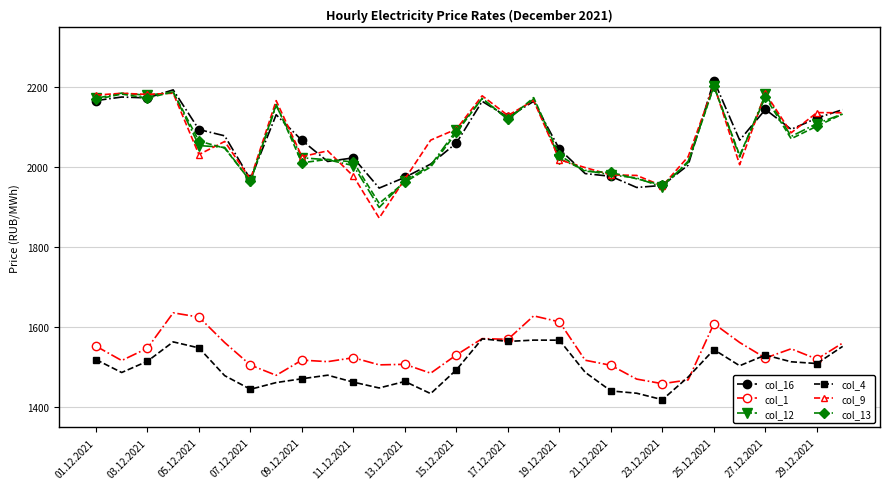

Which series has the widest spread of values?

col_9